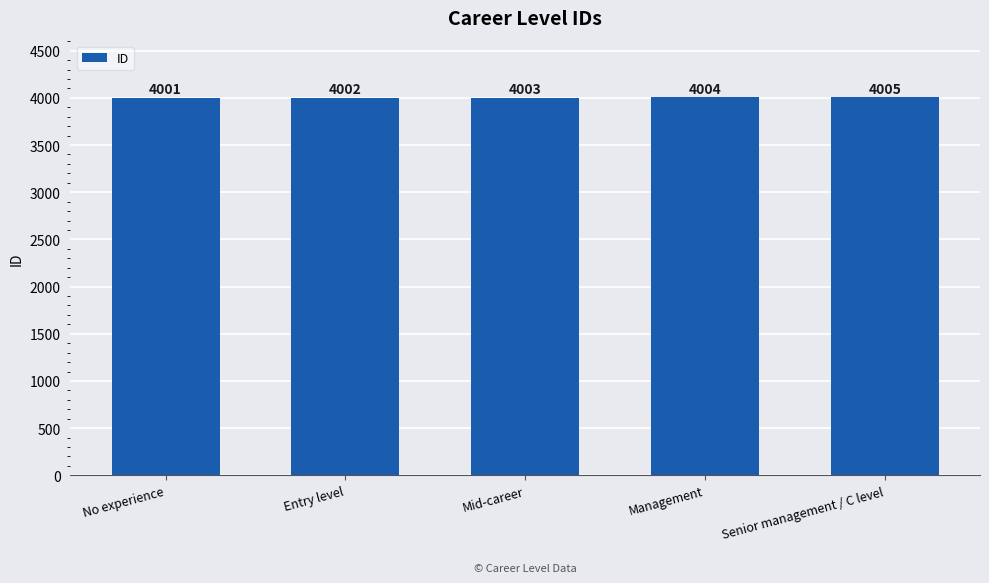

What is the difference between the maximum and minimum values?

4